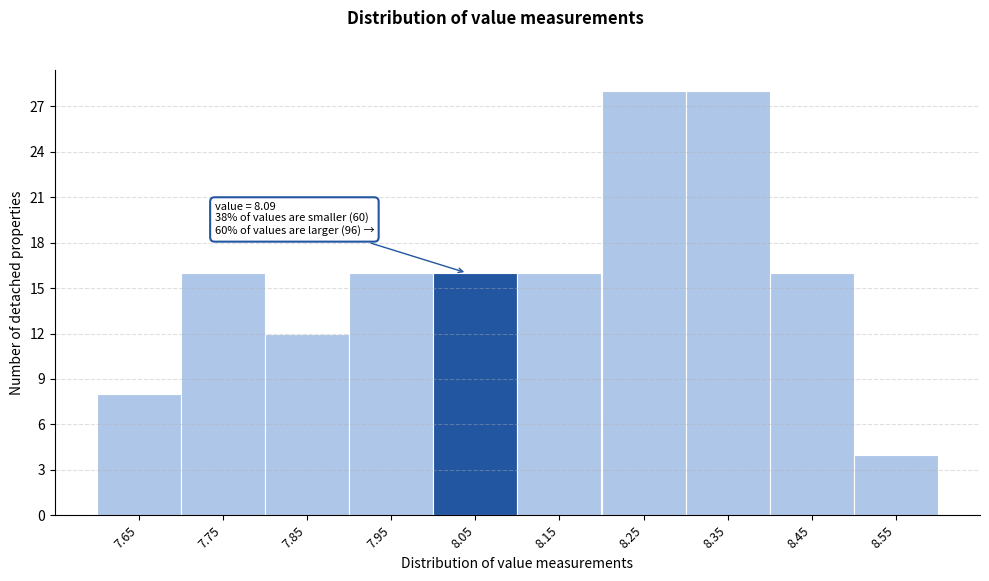

Reading right to left, what are all the values shown in this chart?

8.55=4	8.45=16	8.35=28	8.25=28	8.15=16	8.05=16	7.95=16	7.85=12	7.75=16	7.65=8